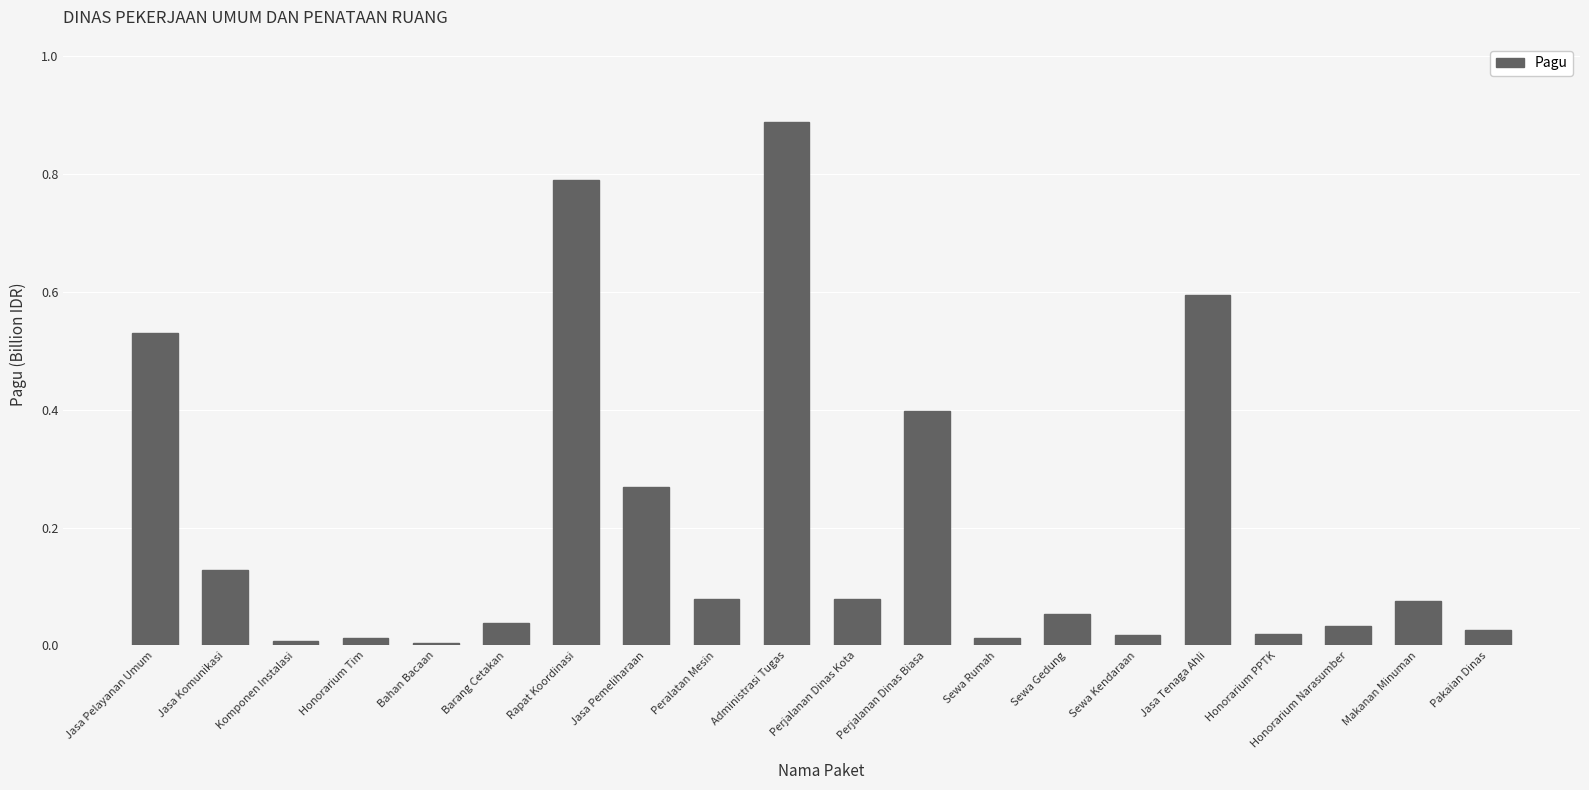

The chart shows a value of 0.6 at Perjalanan Dinas Biasa. True or false?

False